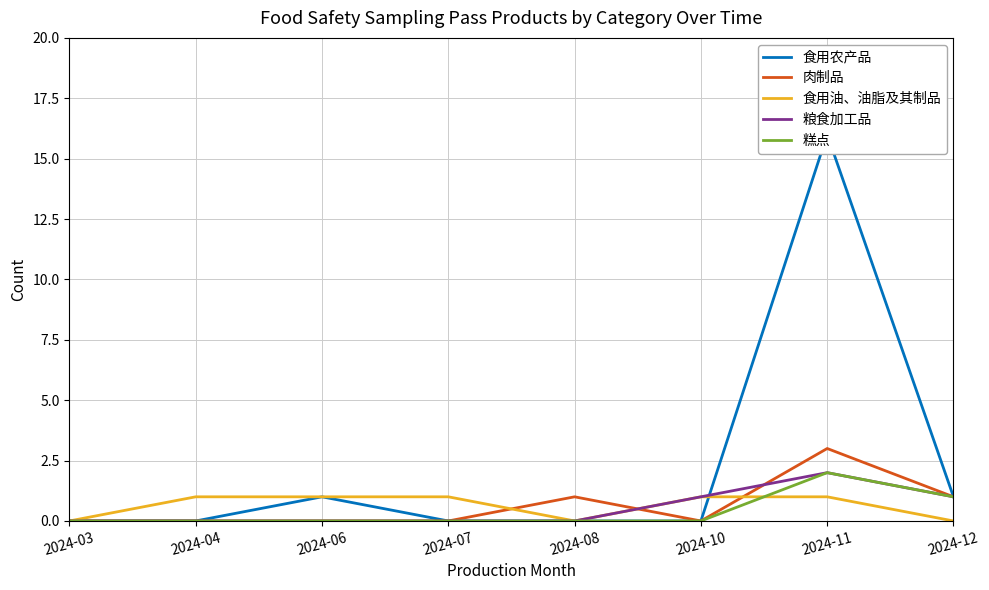

Where is the first local minimum for 肉制品?

2024-10